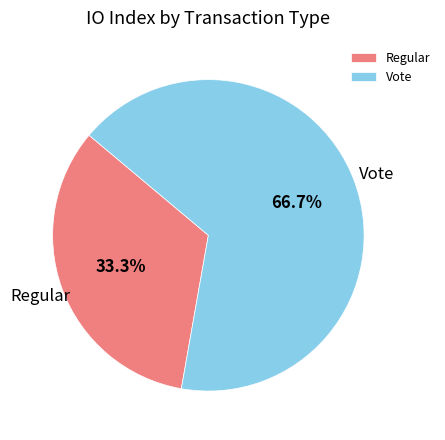

Combined, what portion of the pie is Regular and Vote?

100.0%